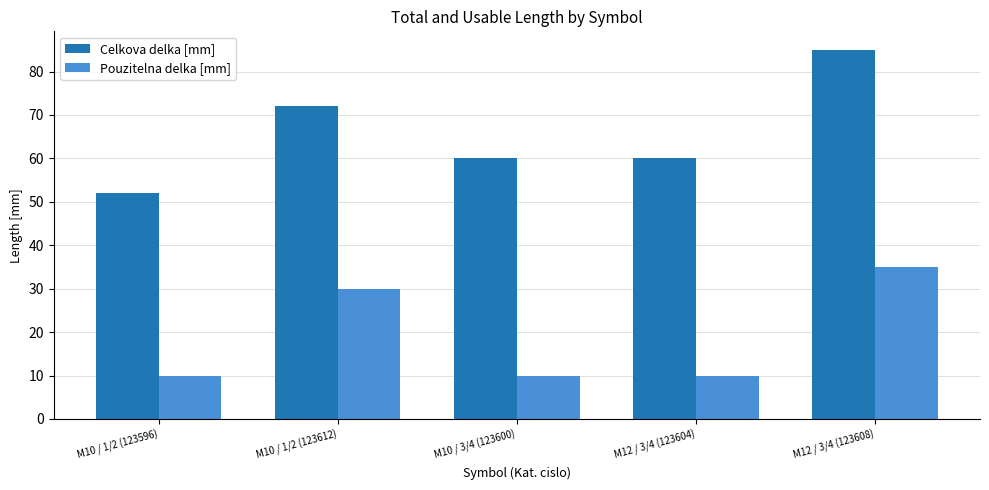

Which series has the widest spread of values?

Celkova delka [mm]